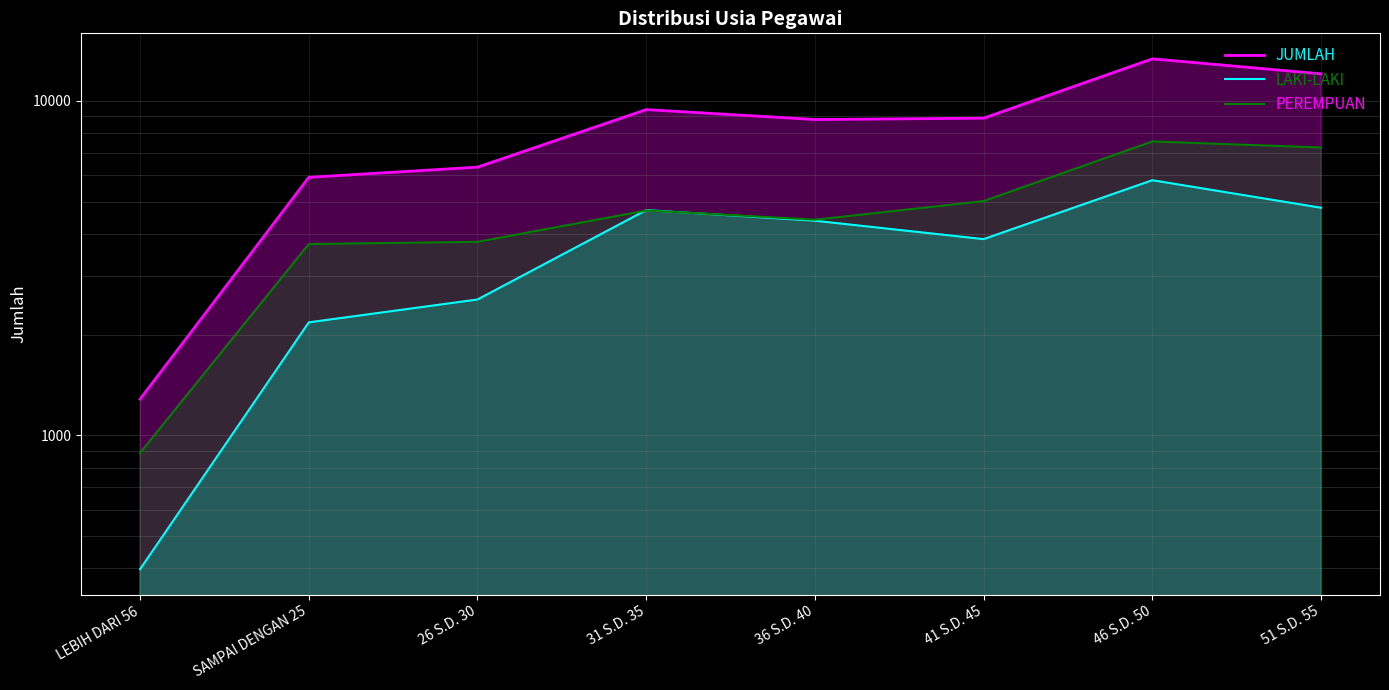

What is the value of the JUMLAH point at the 5th from the left?

8795